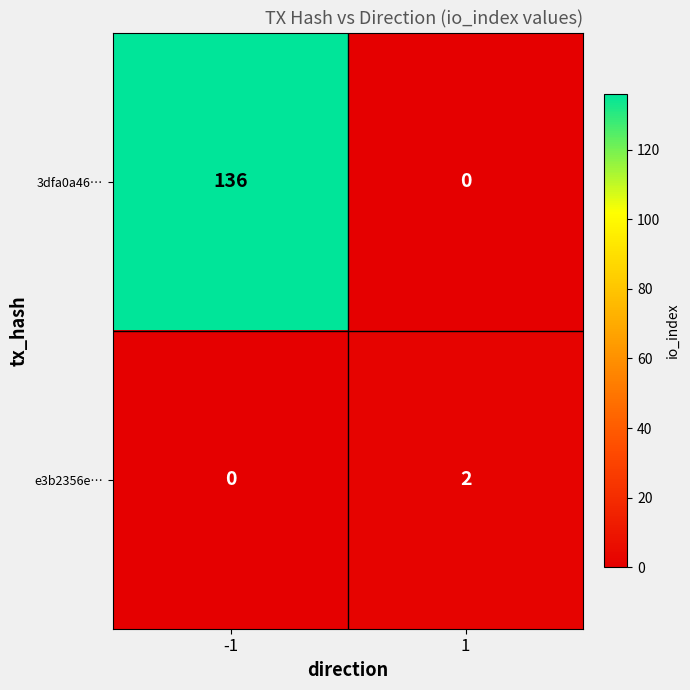

What is the maximum value shown in the chart?

136